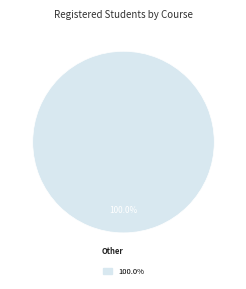

Rank the categories by value from lowest to highest.

100.0%